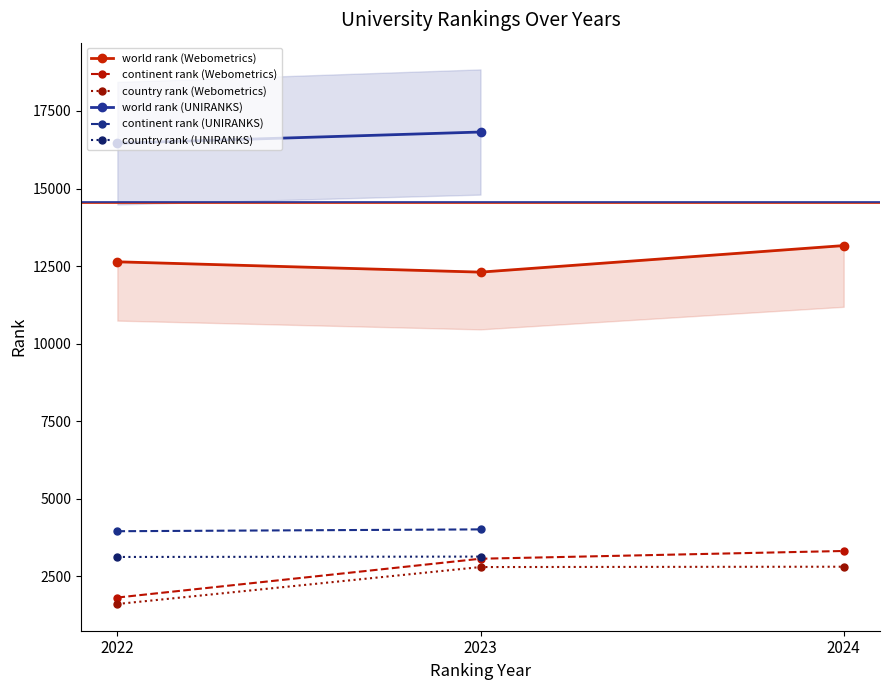

How many data points in country rank are less than 2797?

1